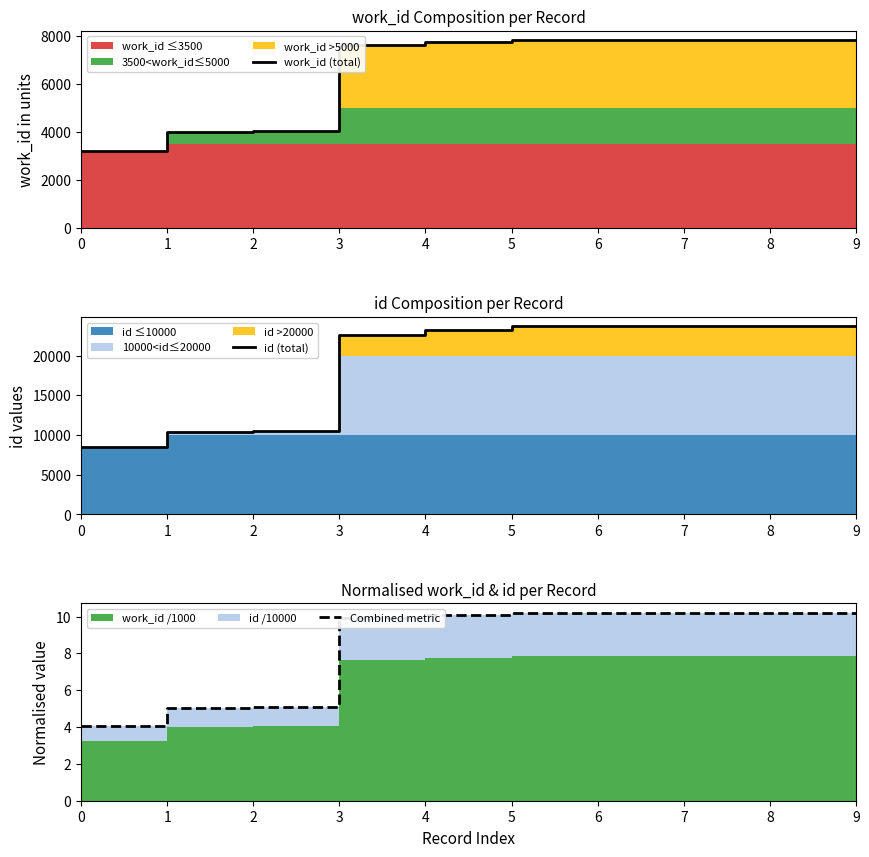

Reading left to right, list all the values displayed in this chart.

work_id (total): 3233.0	4014.0	4042.0	7641.0	7758.0	7842.0	7842.0	7842.0	7842.0	7842.0
id (total): 8483.0	10399.0	10468.0	22535.0	23171.0	23662.0	23663.0	23664.0	23665.0	23666.0
Combined metric: 4.1	5.1	5.1	9.9	10.1	10.2	10.2	10.2	10.2	10.2